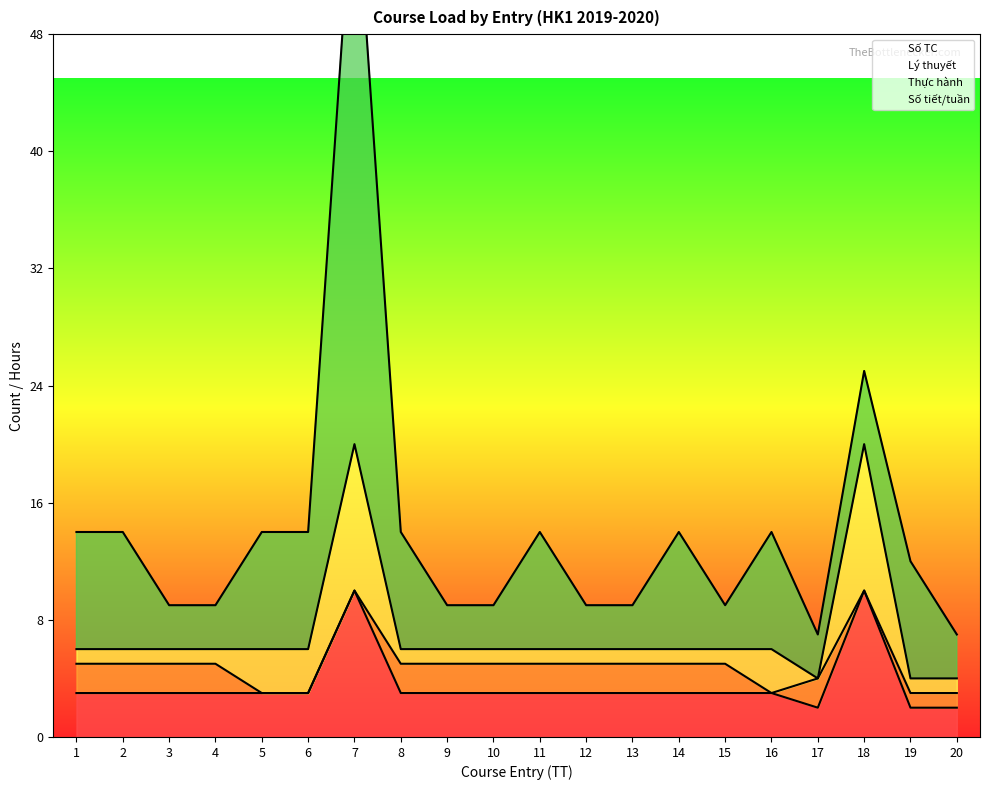

Which category has the lowest value in the Lý thuyết series?

5